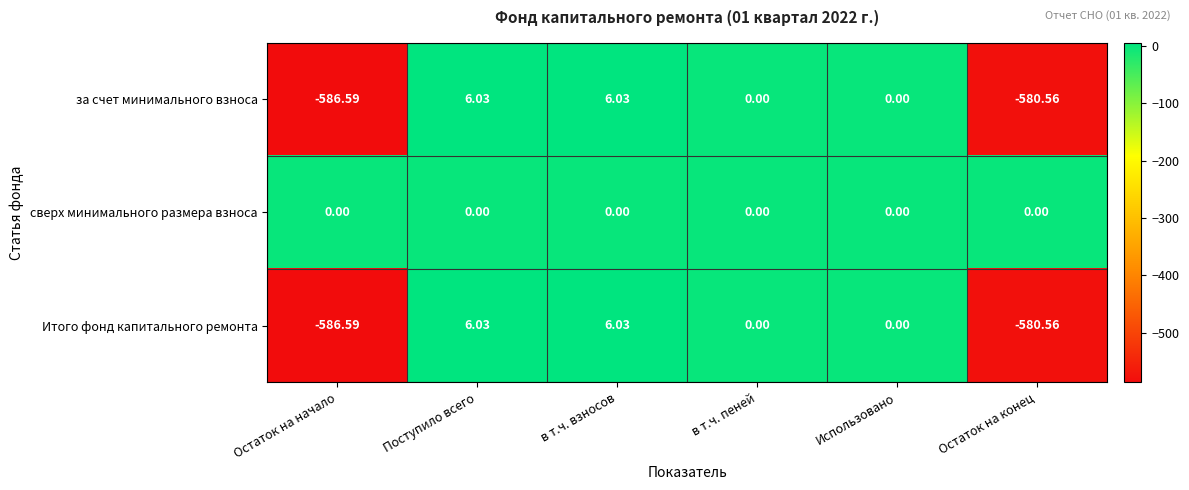

Is the value of Итого фонд капитального ремонта at Остаток на конец greater than the value of за счет минимального взноса at Остаток на начало?

Yes